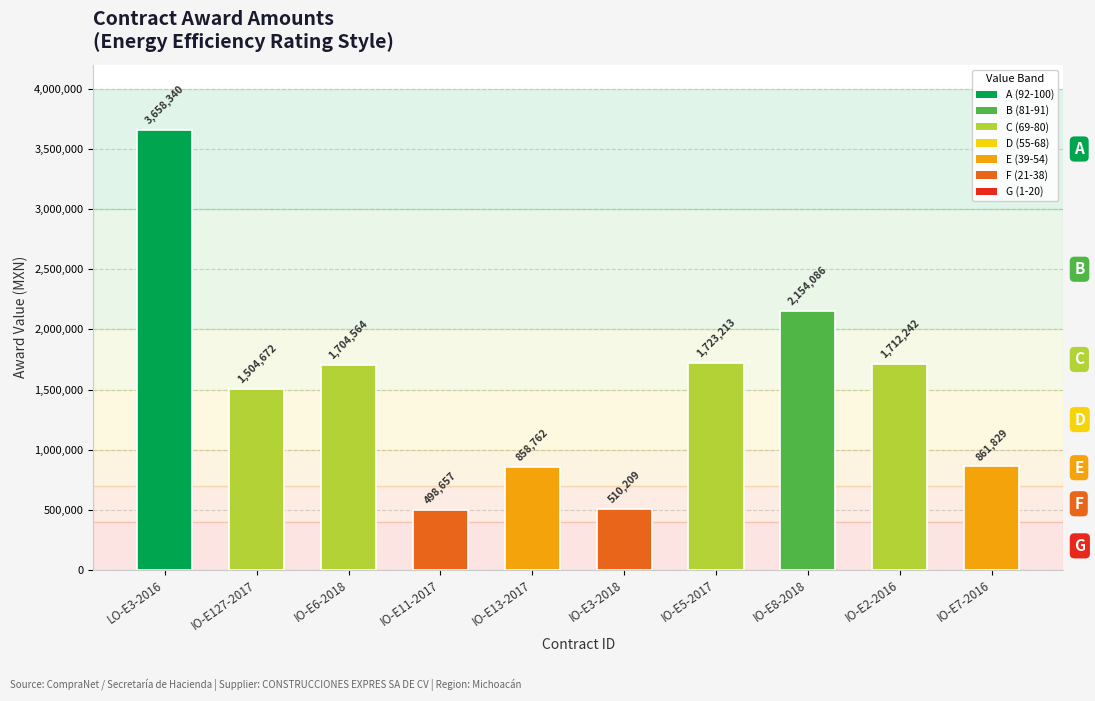

Rank the categories by value from lowest to highest.

IO-E11-2017, IO-E3-2018, IO-E13-2017, IO-E7-2016, IO-E127-2017, IO-E6-2018, IO-E2-2016, IO-E5-2017, IO-E8-2018, LO-E3-2016